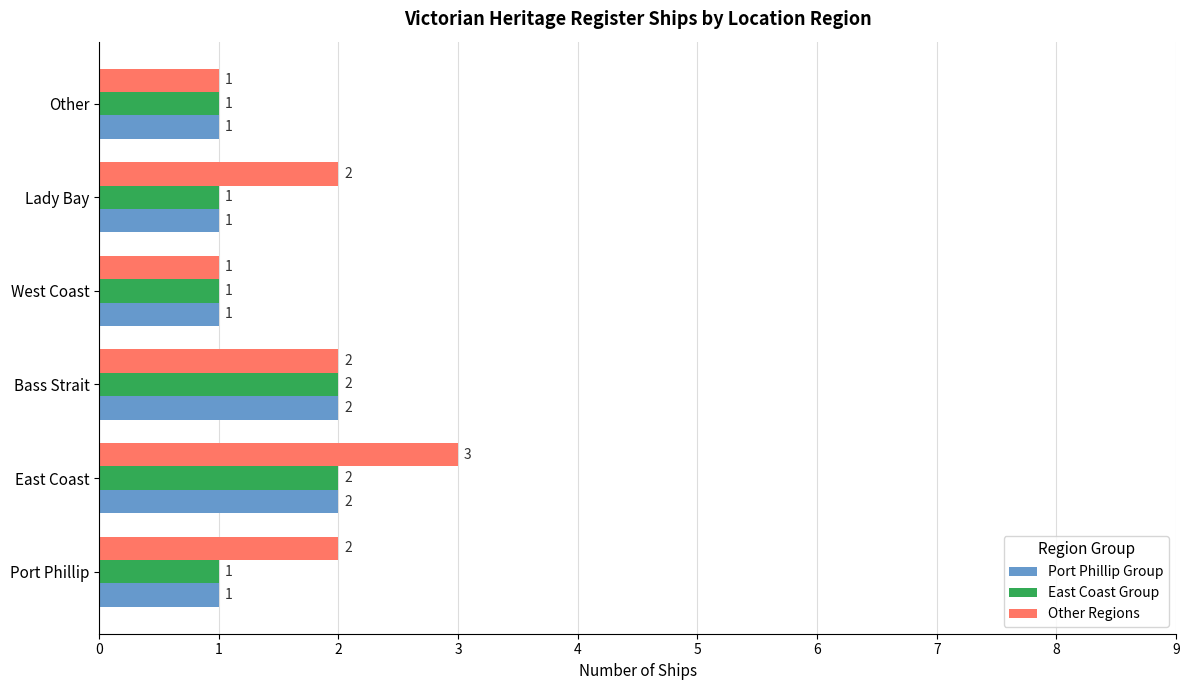

How many Other Regions values are between 1 and 2?

5